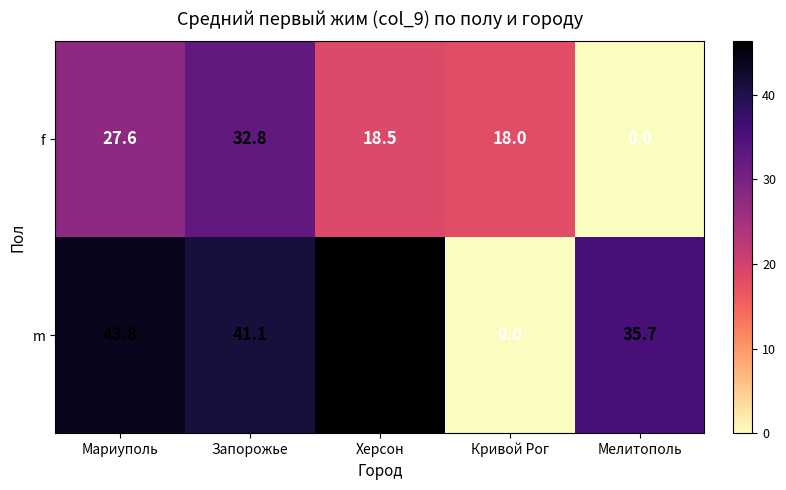

What is the difference between the m values at Запорожье and Мариуполь?

2.7